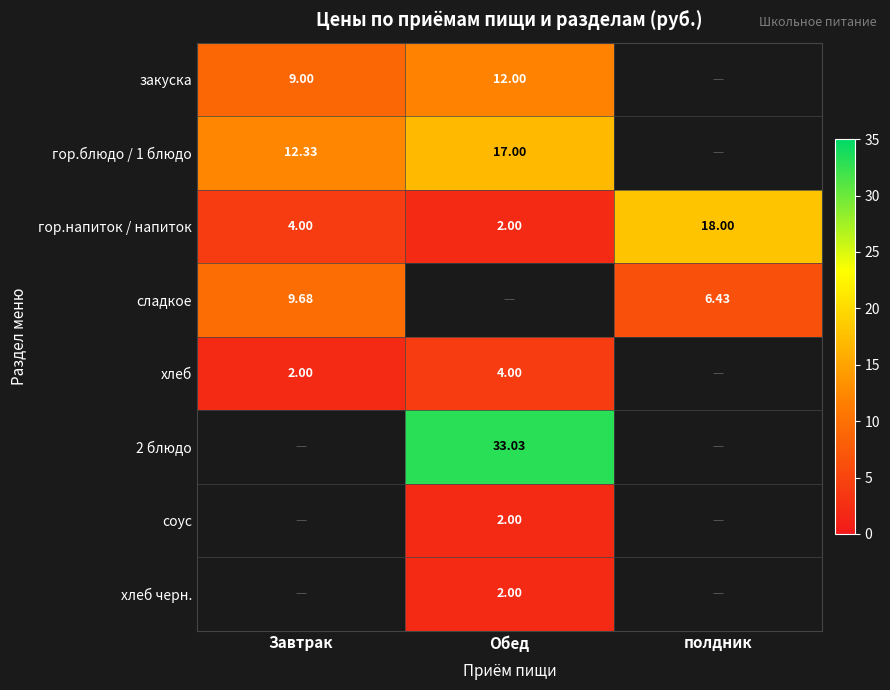

Where is гор.напиток / напиток nearest to the value 10?

Завтрак